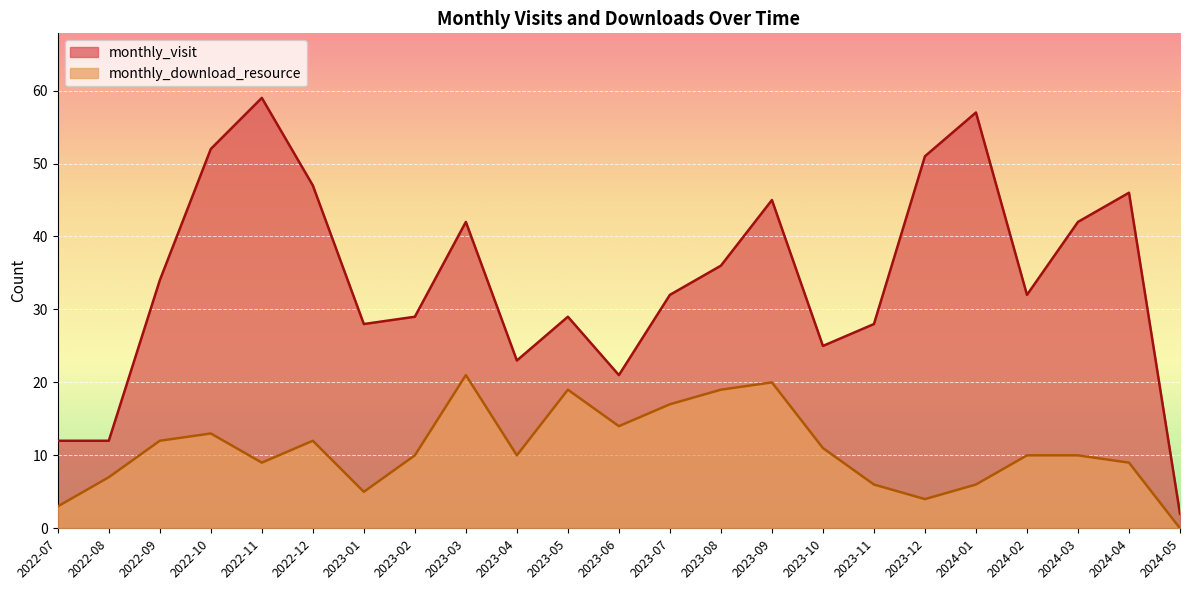

What are all the series names shown in the legend?

monthly_visit, monthly_download_resource